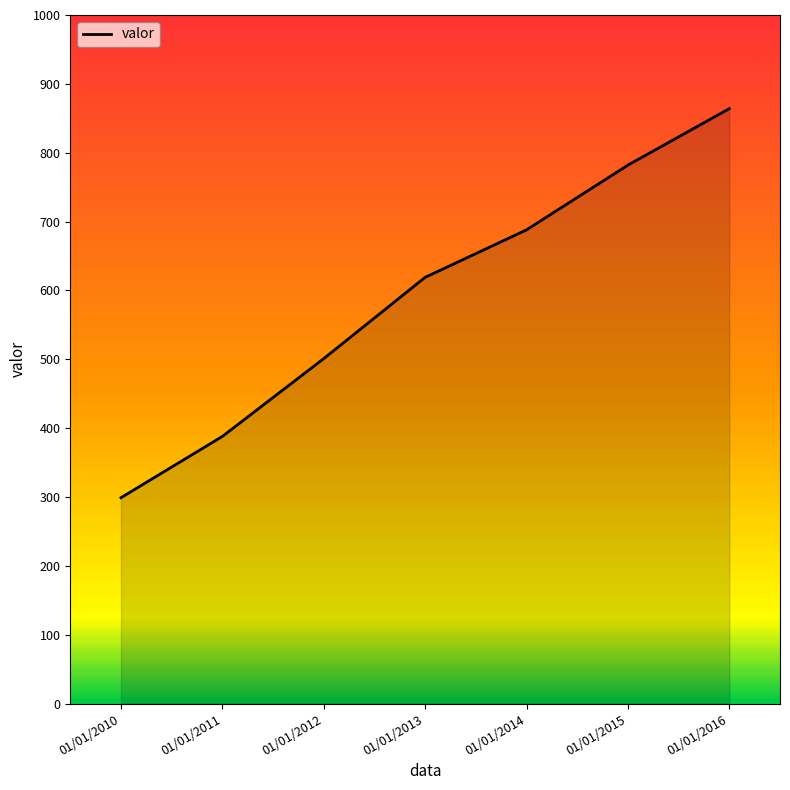

What value does the data have at 01/01/2015, to the nearest 50?

800